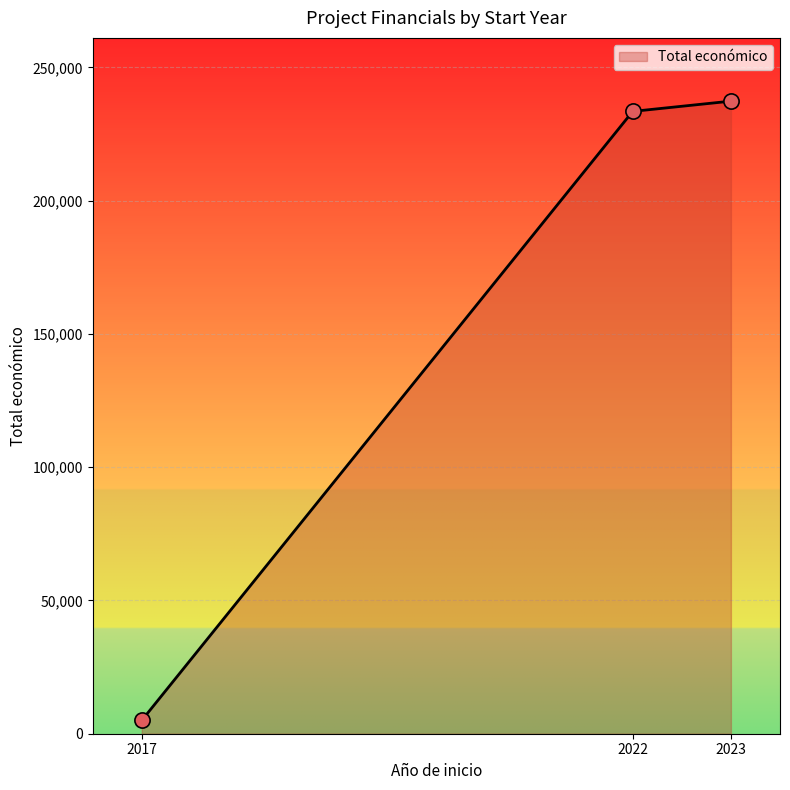

What is the change in value from 2022 to 2017?

-228500